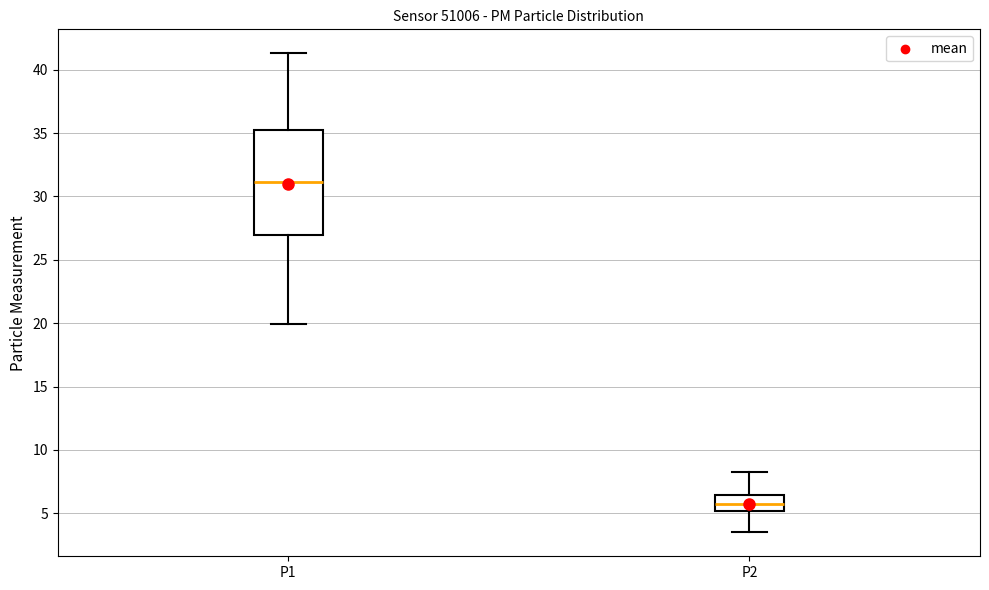

Which box is the tallest, from its lower edge to its upper edge?

P1